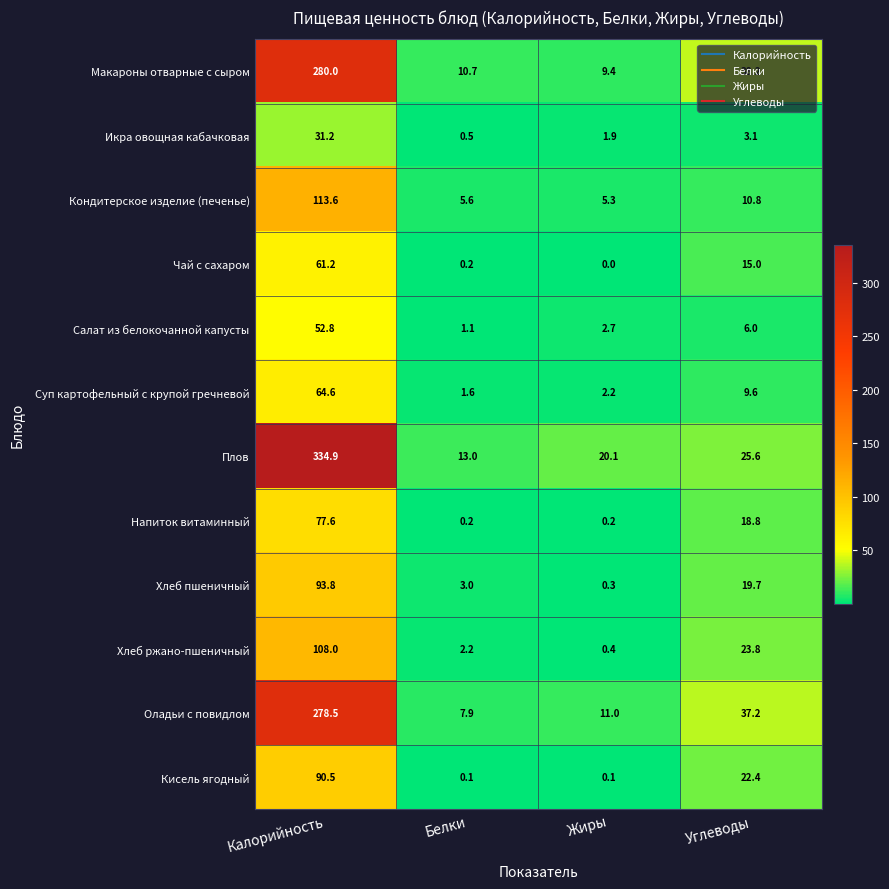

How many series are shown in this chart?

12